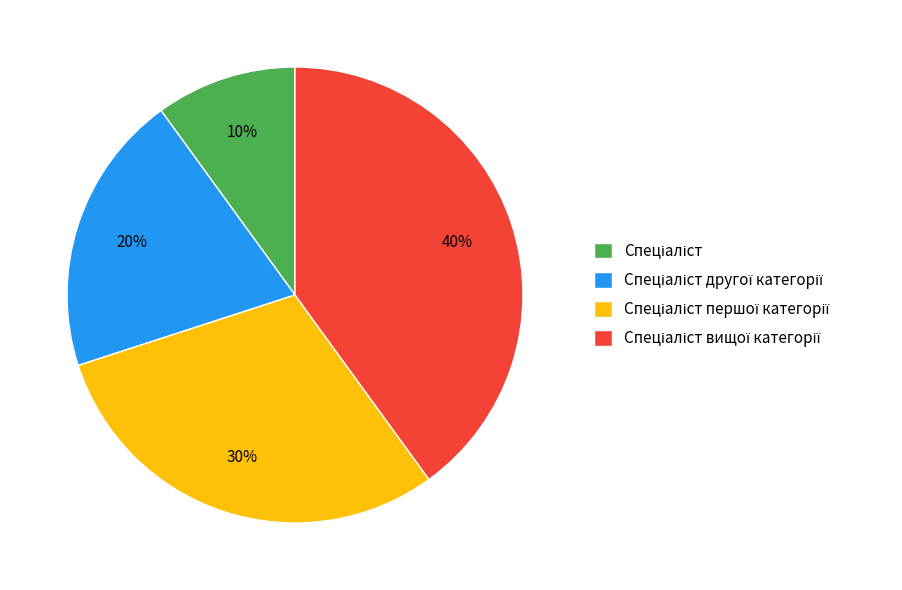

To the nearest percent, what is the average slice percentage?

25%